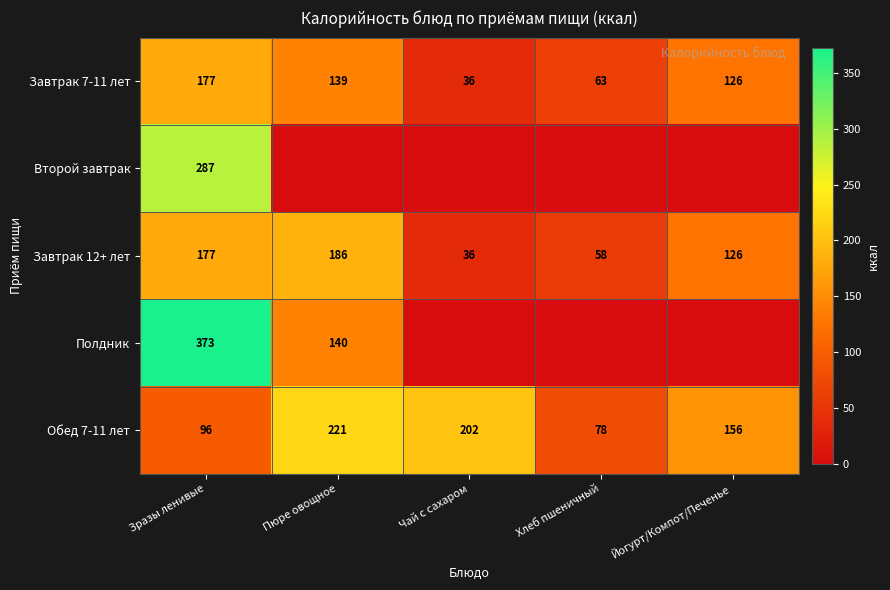

Read the Обед 7-11 лет value at Зразы ленивые.

96